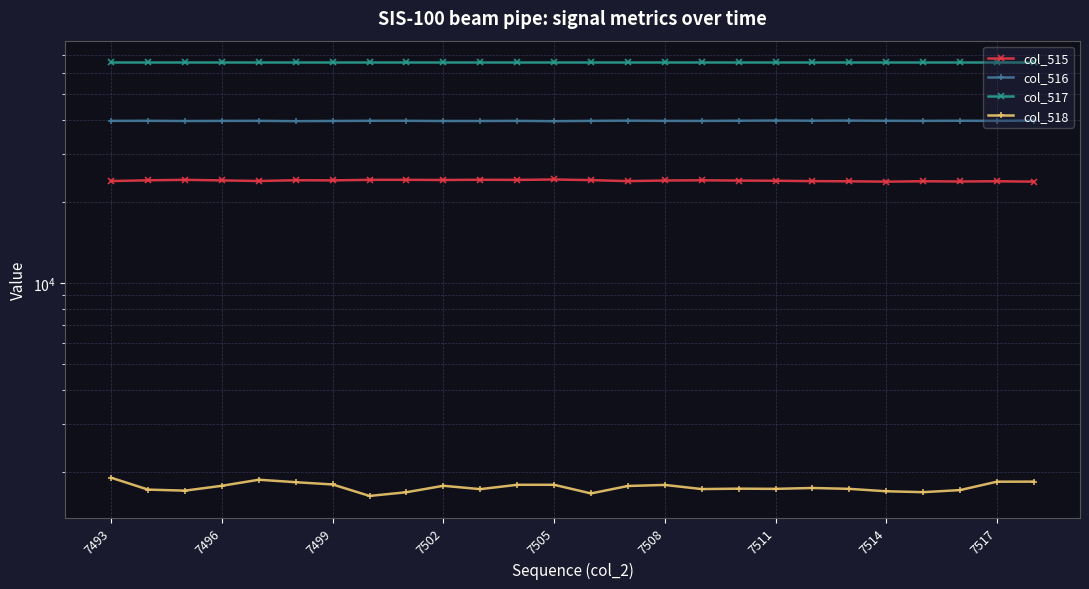

Rank the series by their average value, from lowest to highest.

col_518, col_515, col_516, col_517